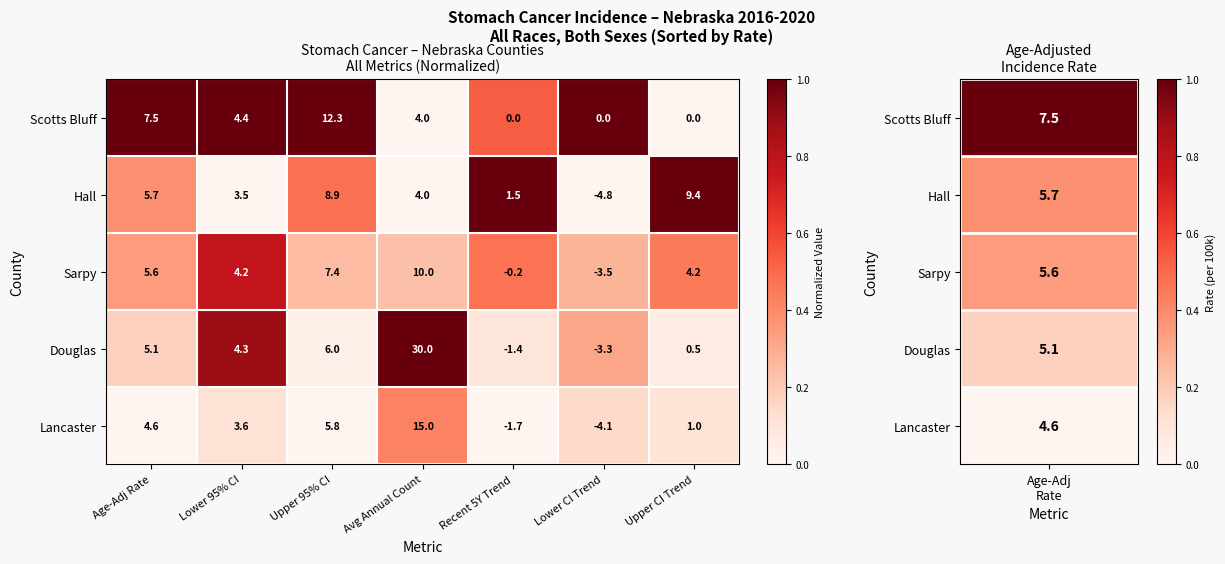

Which category has the highest value across all series?

Avg Annual Count